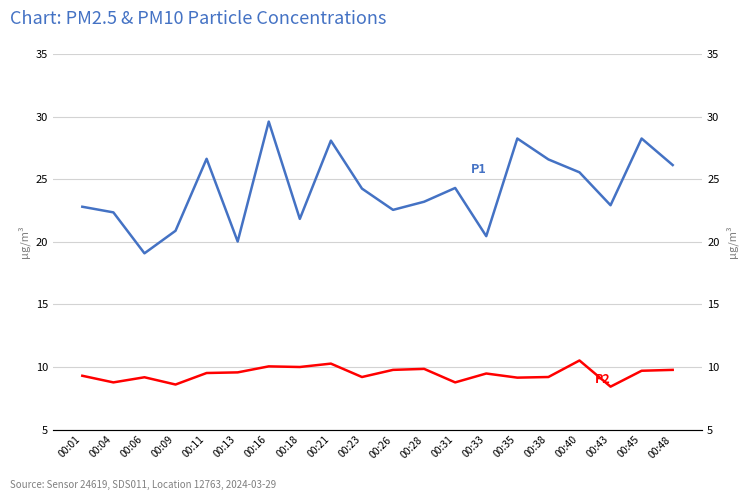

How many data points in P2 are less than 9?

4